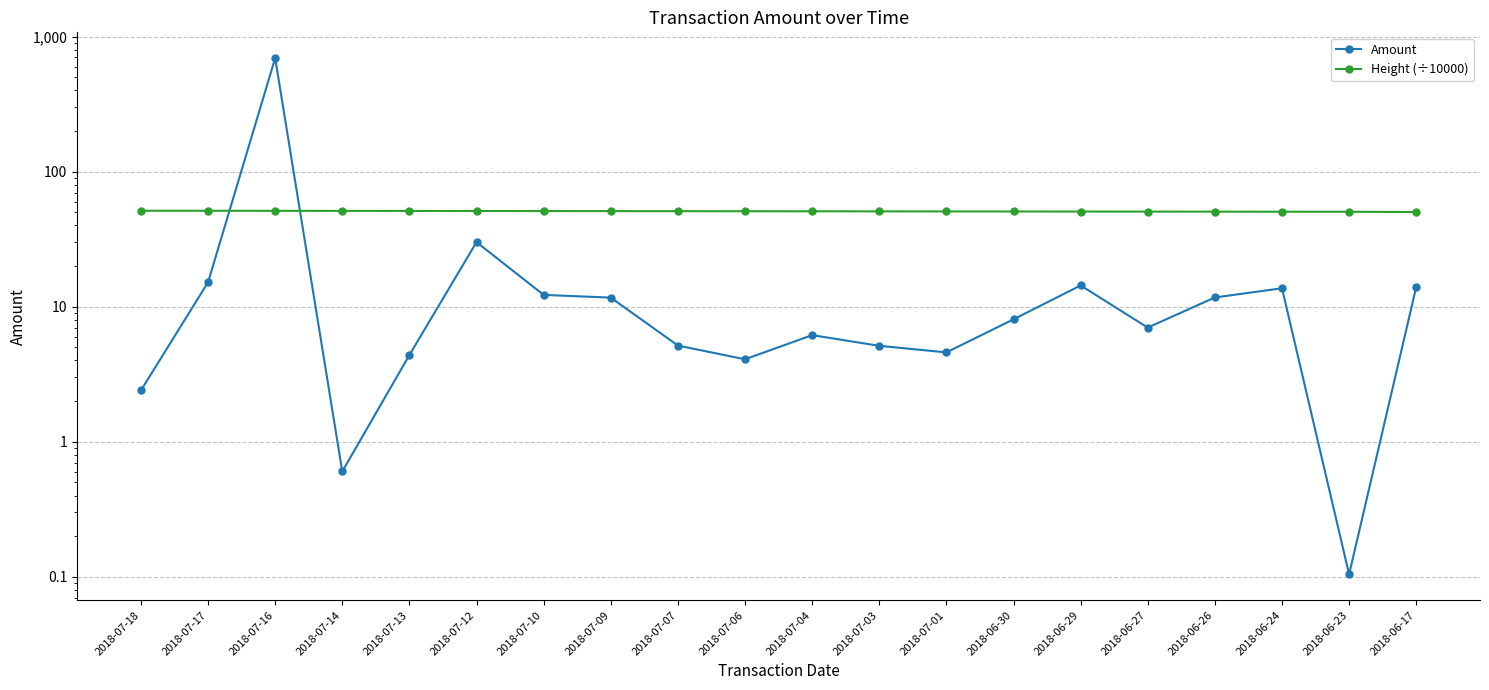

Rank the series at 2018-07-10 from highest to lowest value.

Height (÷10000), Amount